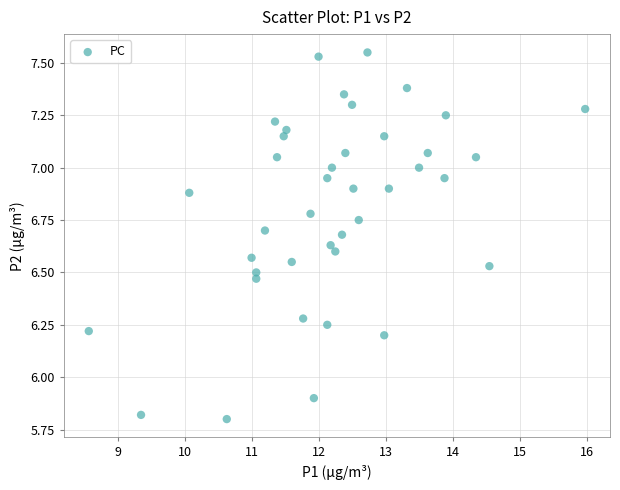

What Y value in the scatter plot is closest to 6?

5.9